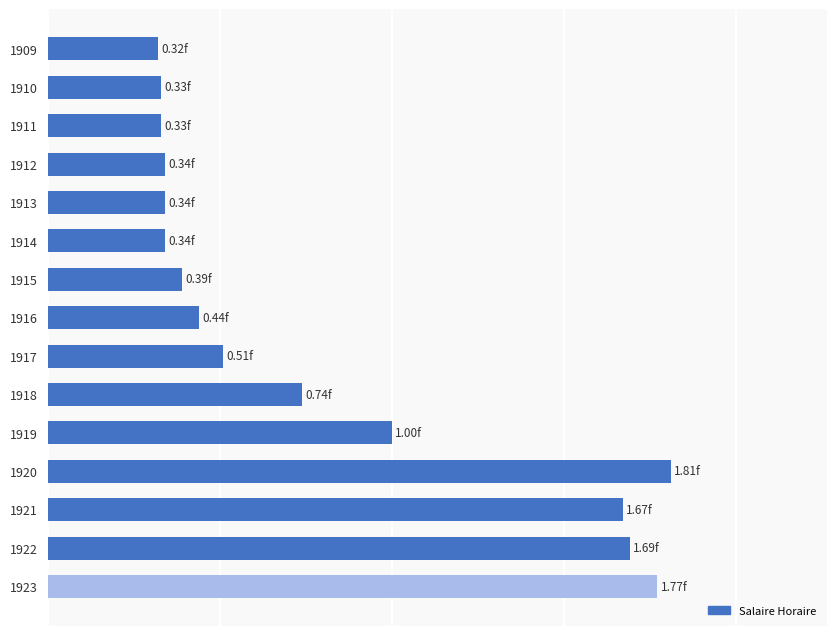

How many bars are there in total?

15